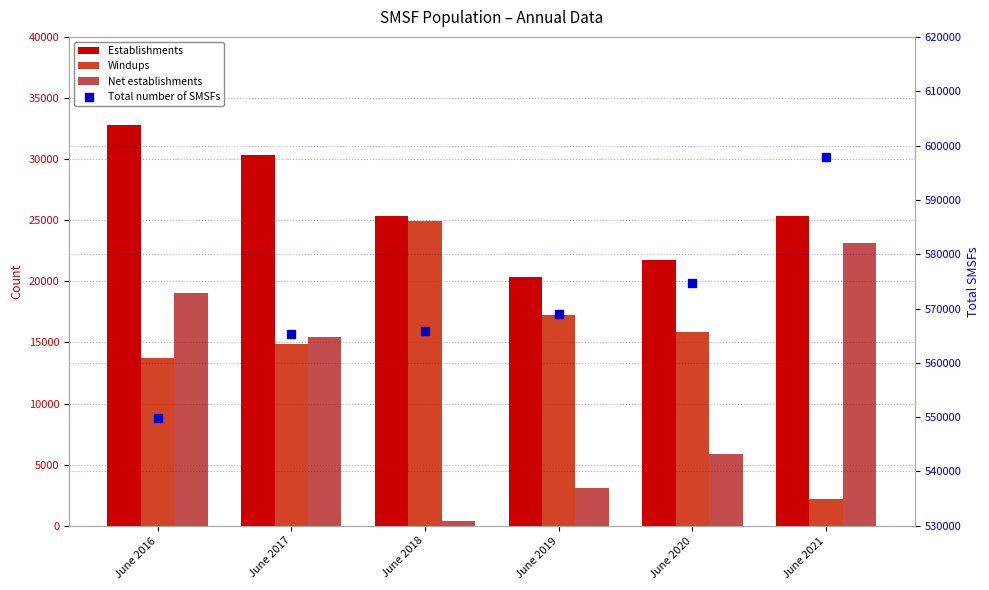

Which series reaches the maximum Y coordinate?

Total number of SMSFs